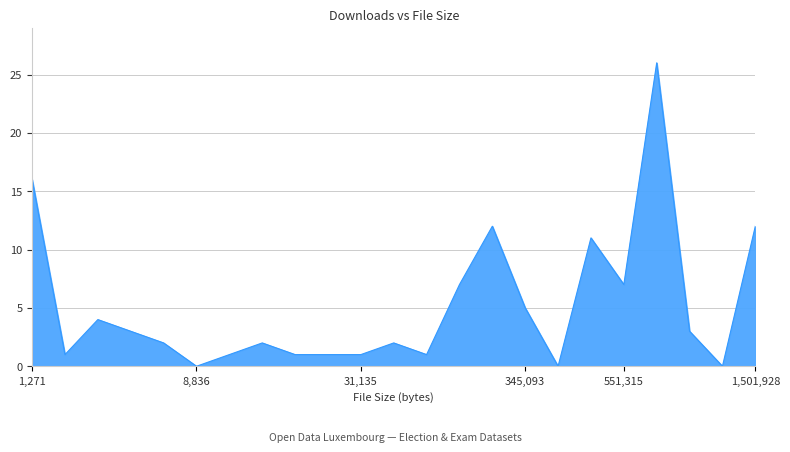

What is the maximum value shown in the chart?

26